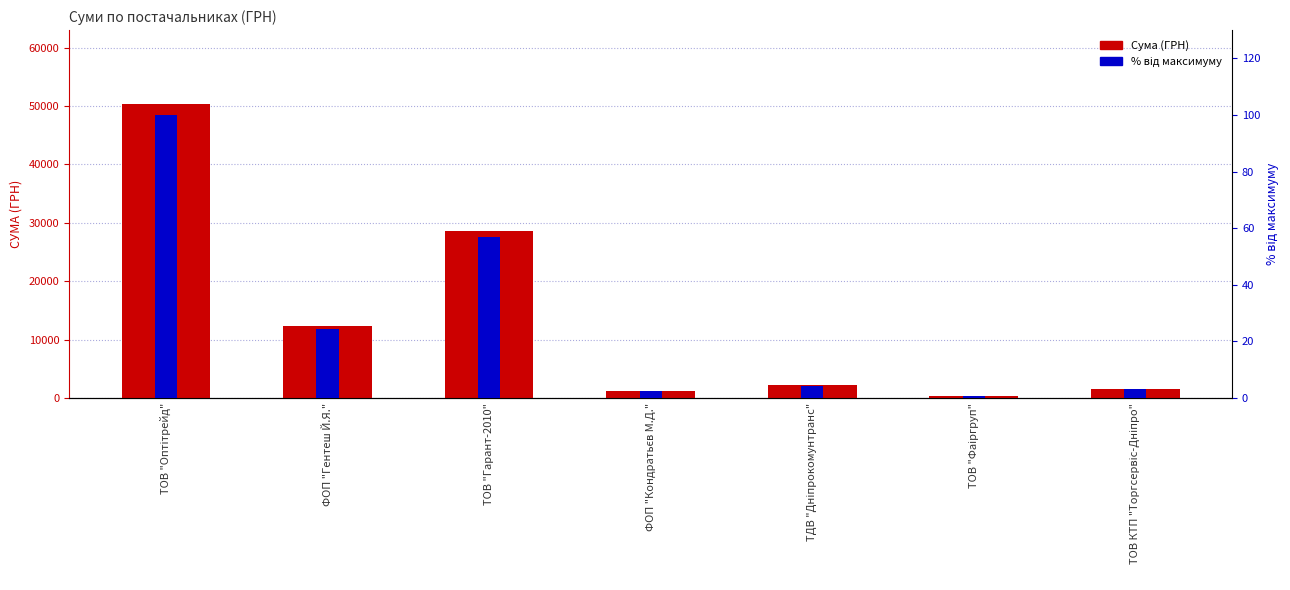

What is the smallest value displayed?

0.7